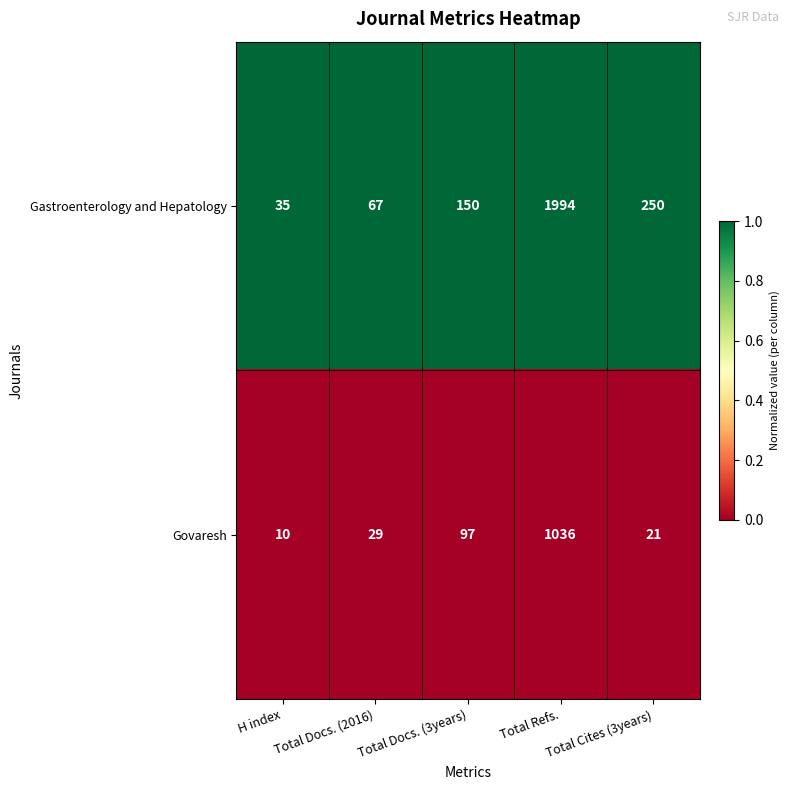

Rank the series by their maximum value, from lowest to highest.

Govaresh, Gastroenterology and Hepatology